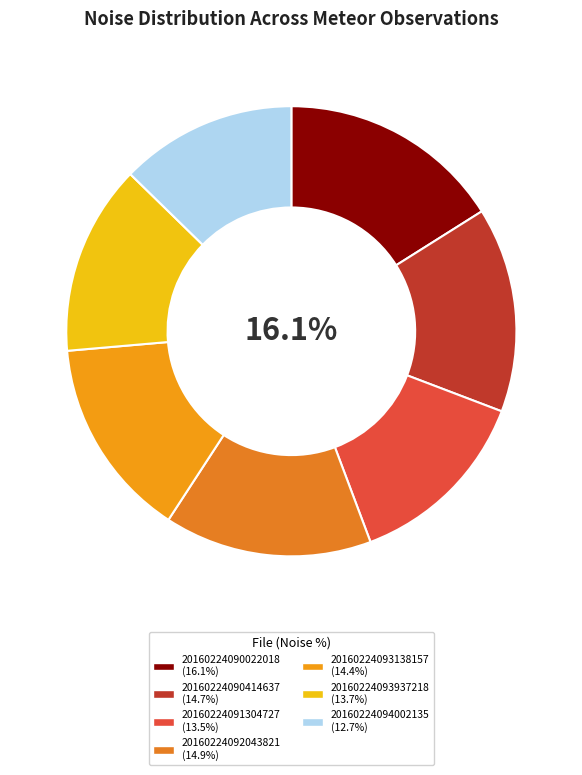

Approximately how many times larger is the value at 20160224091304727 compared to 20160224090414637?

0.9